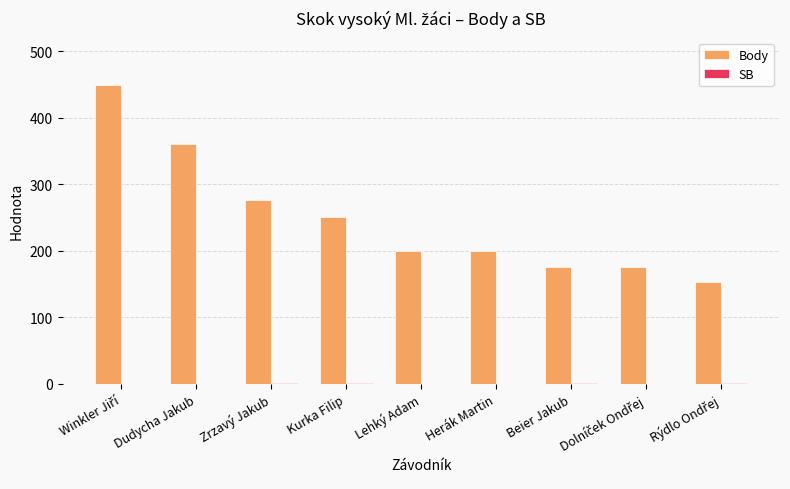

Which series has the largest total across all categories?

Body